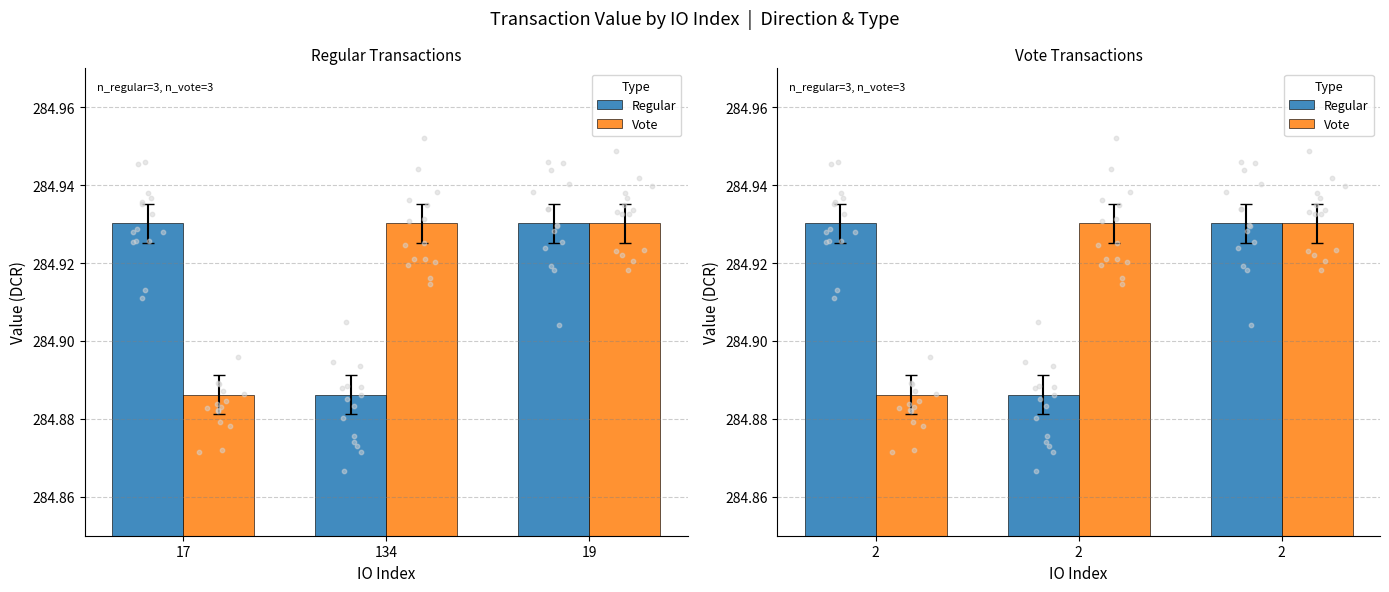

What is the total value across all series at 2?

569.8